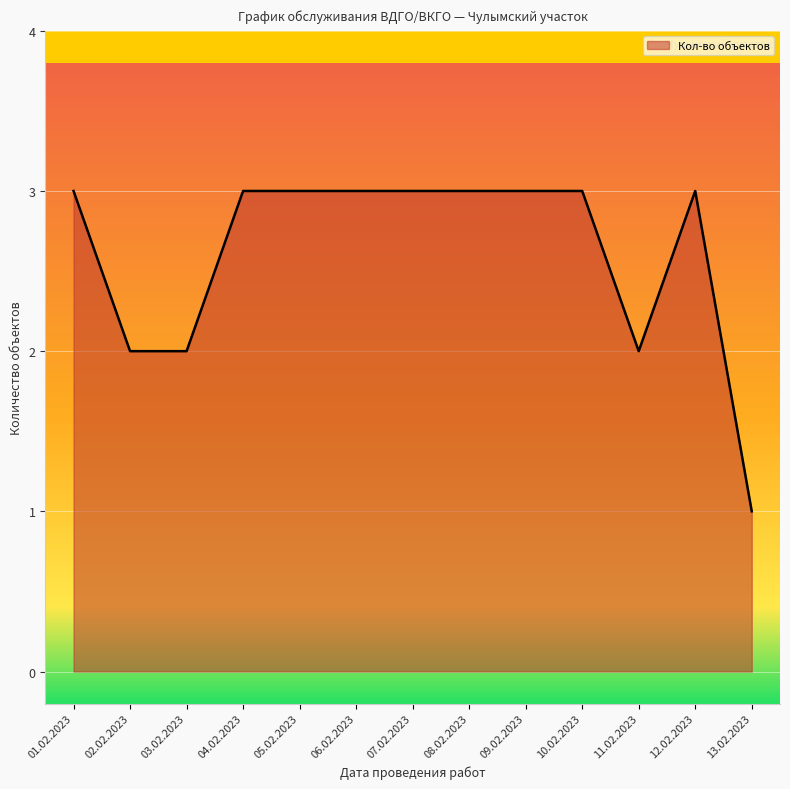

Approximately how many times larger is the value at 09.02.2023 compared to 02.02.2023?

1.5